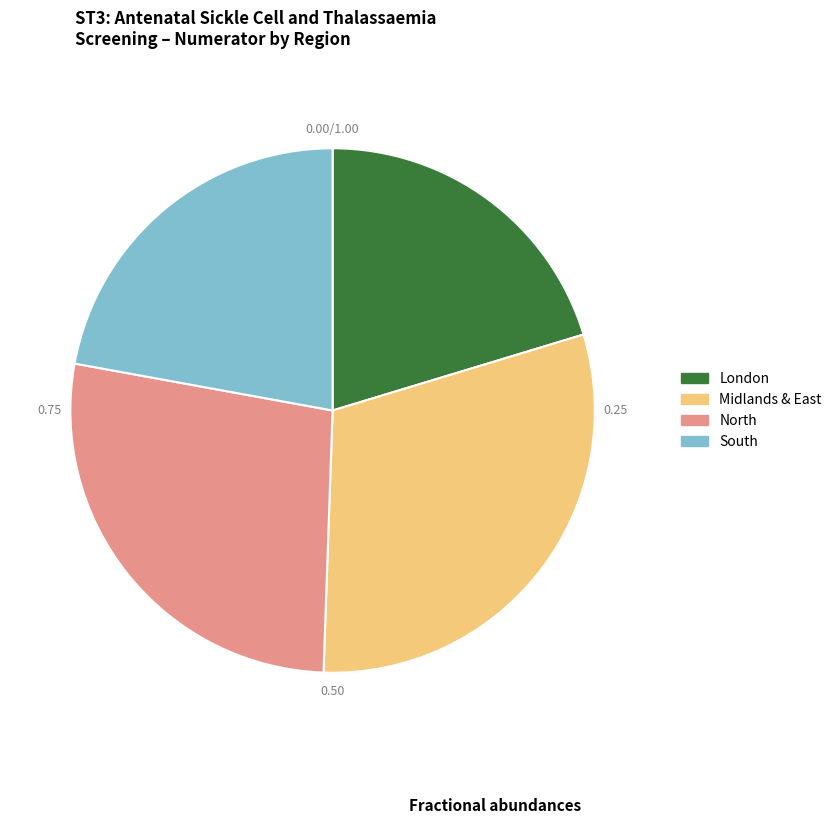

Which has a higher value, North or South?

North